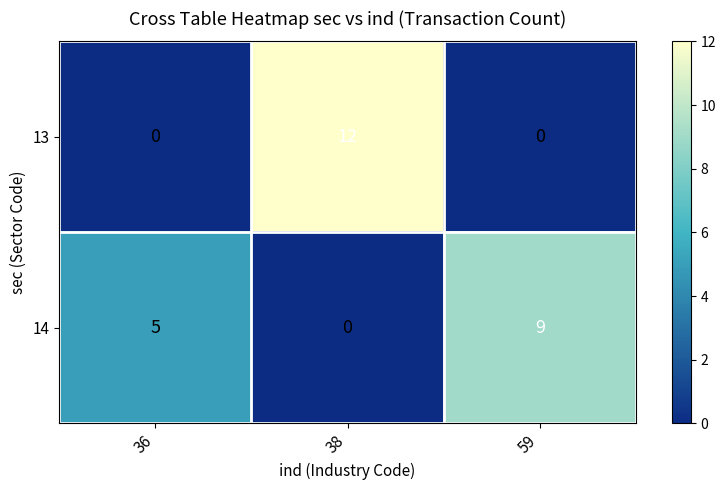

What is the total value across all series at 36?

5